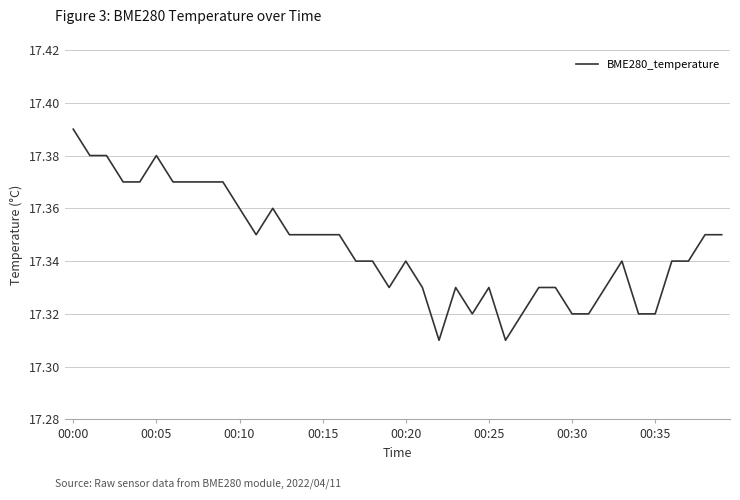

Where is the first local minimum?

11